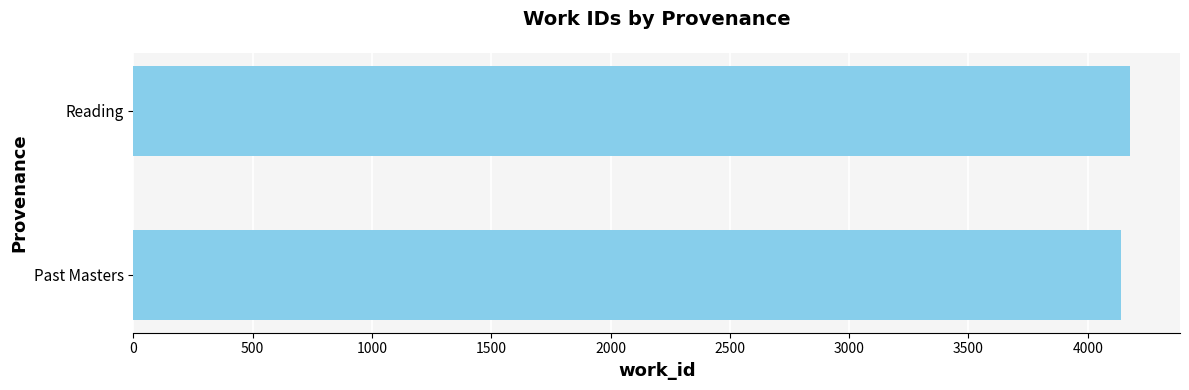

What is the sum of all values?

8316